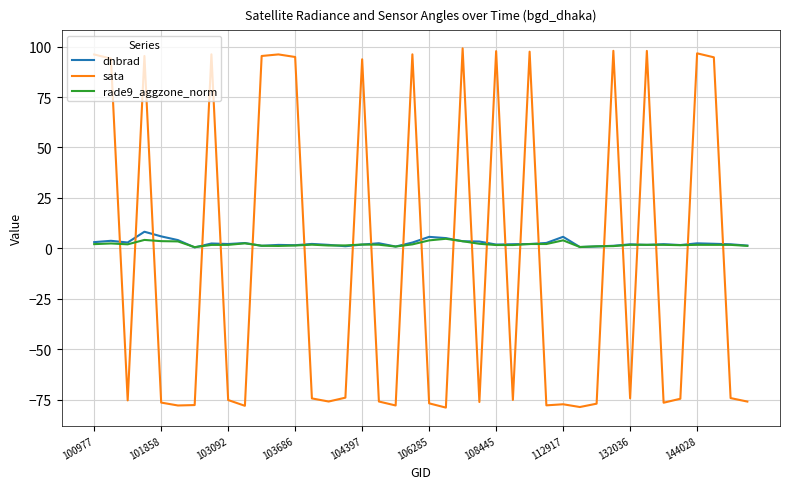

What is the greatest value displayed?

99.1